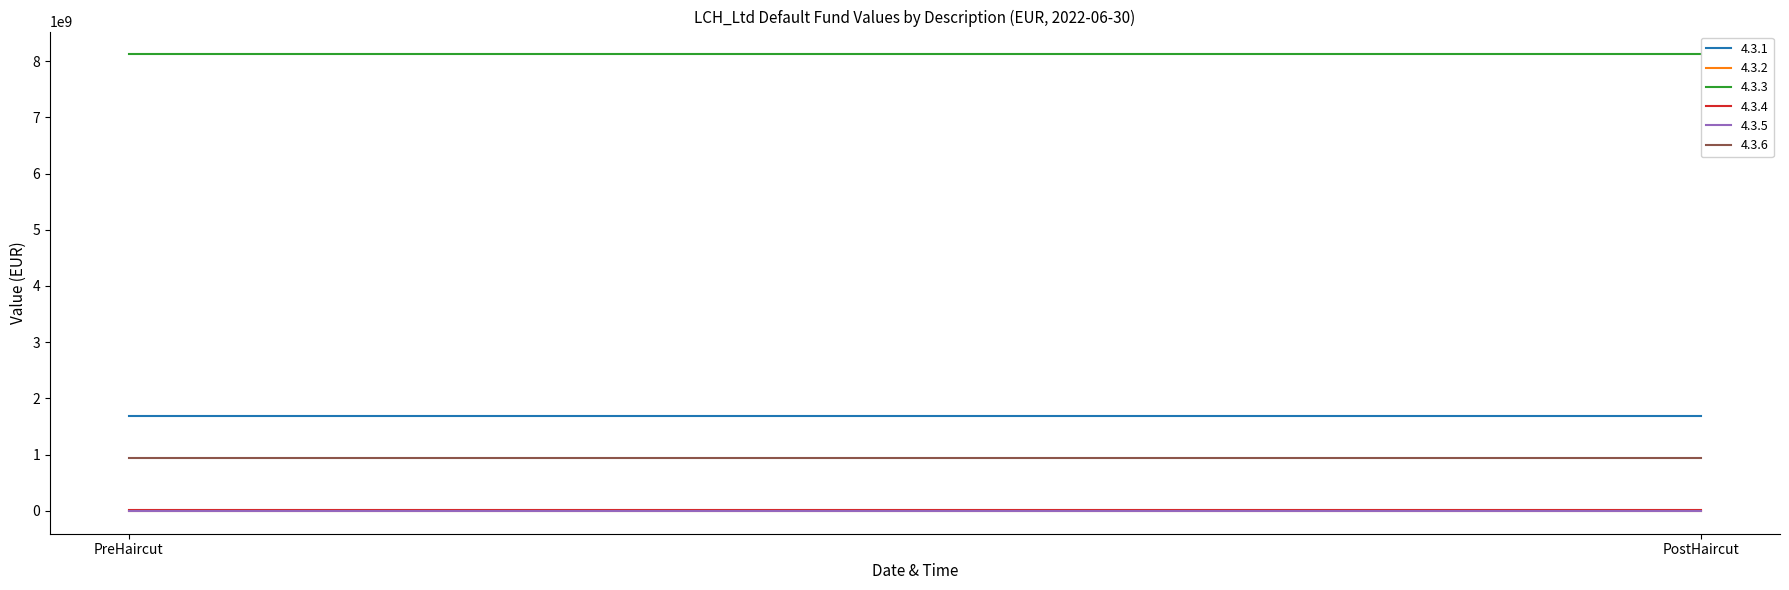

At which label does 4.3.2 reach its peak?

PreHaircut